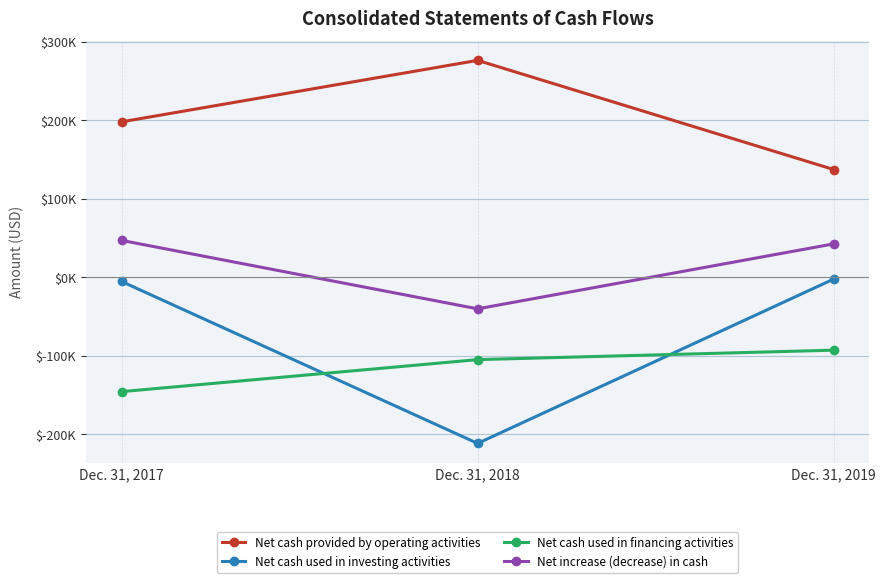

What are all the series names shown in the legend?

Net cash provided by operating activities, Net cash used in investing activities, Net cash used in financing activities, Net increase (decrease) in cash